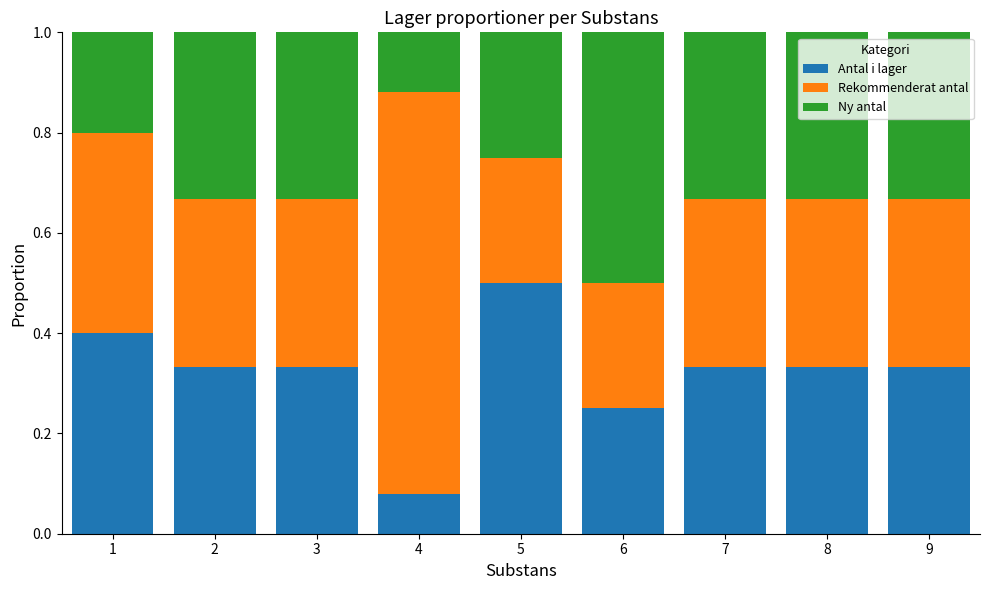

Are the bars horizontal?

No